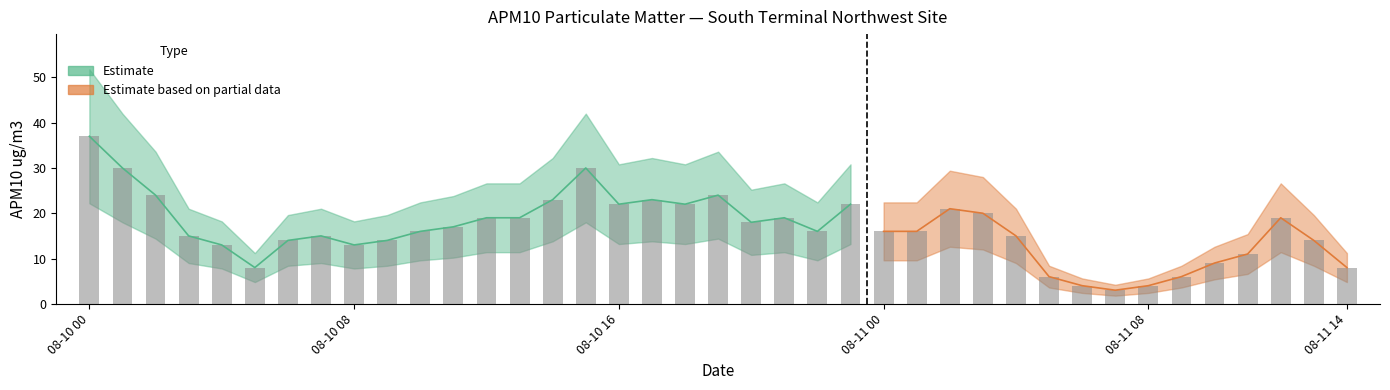

What is the minimum value shown in the chart?

3